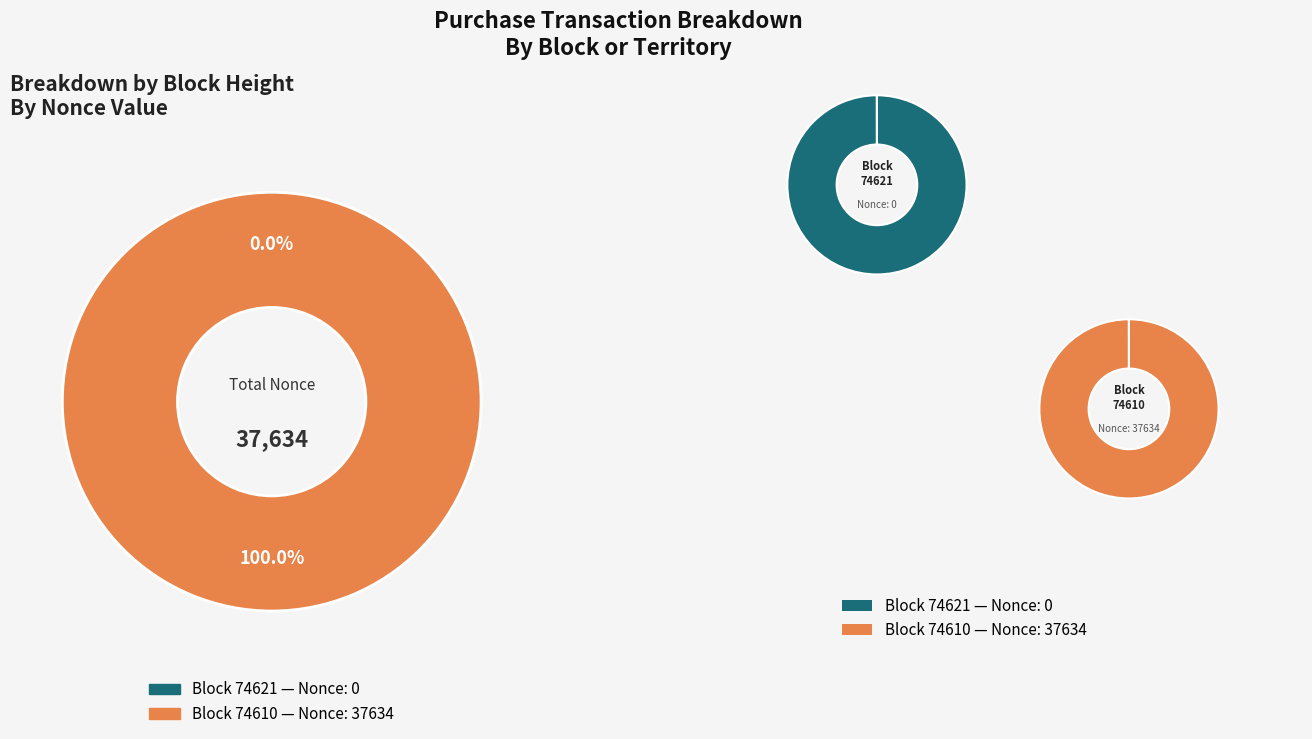

Does 74621 account for over 50% of the chart?

No